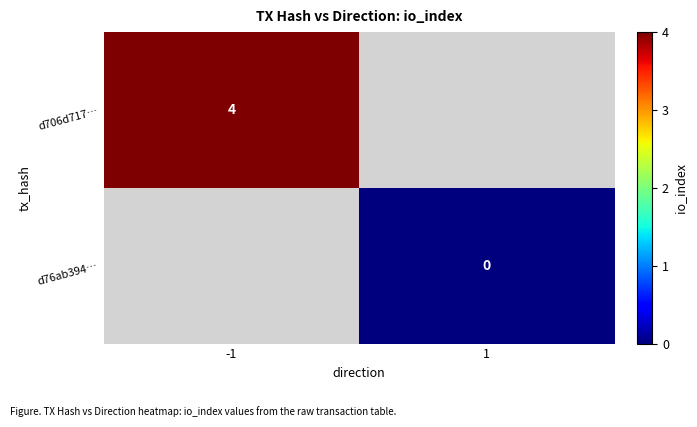

True or false: d706d717… has a value of 2 at -1.

False